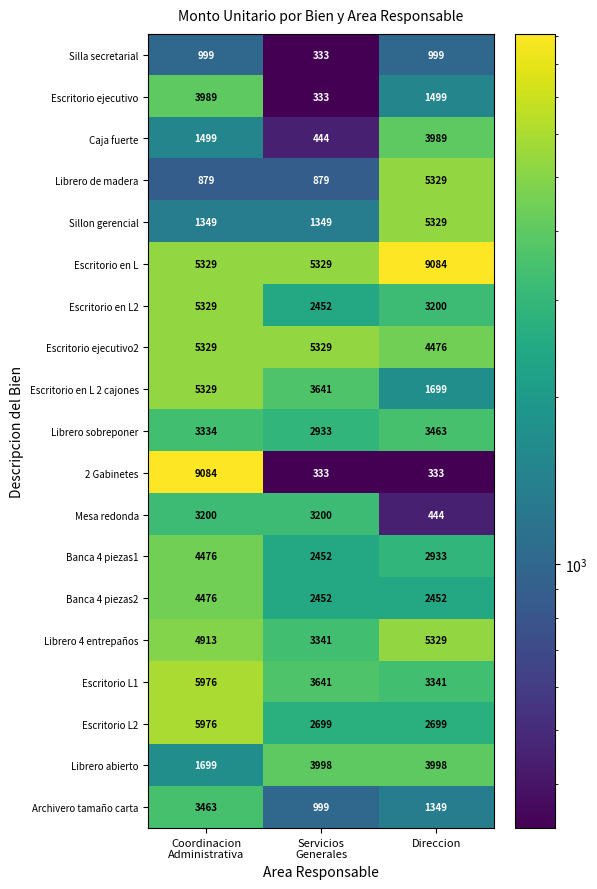

What is the average value of the Mesa redonda series?

2281